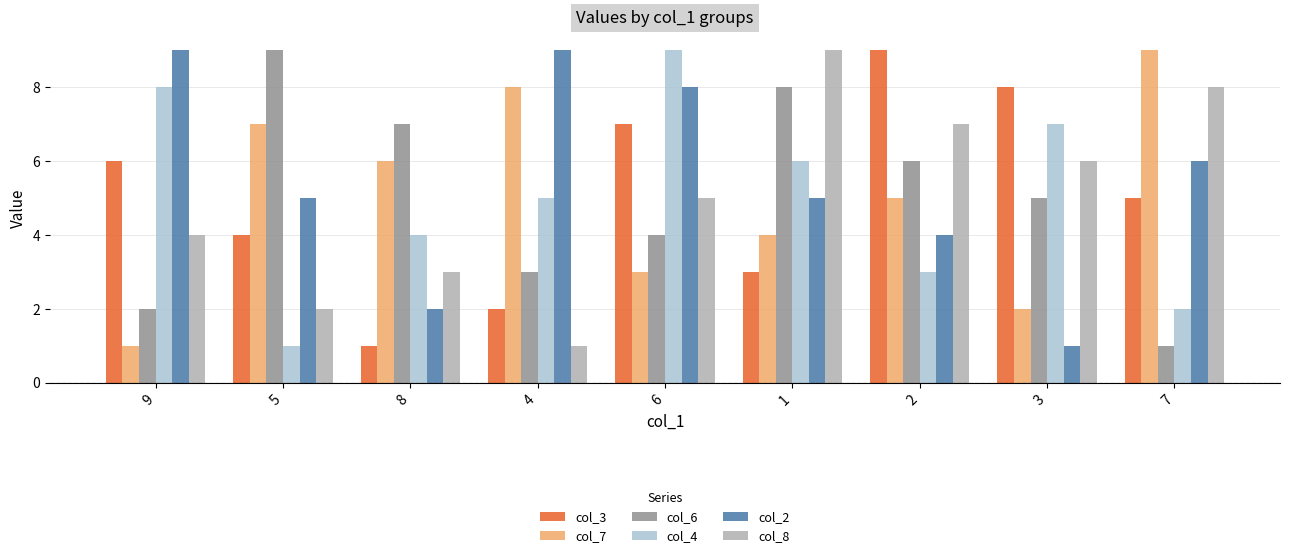

Reading left to right, transcribe all the data shown in this chart.

col_3: 9=6	5=4	8=1	4=2	6=7	1=3	2=9	3=8	7=5
col_7: 9=1	5=7	8=6	4=8	6=3	1=4	2=5	3=2	7=9
col_6: 9=2	5=9	8=7	4=3	6=4	1=8	2=6	3=5	7=1
col_4: 9=8	5=1	8=4	4=5	6=9	1=6	2=3	3=7	7=2
col_2: 9=9	5=5	8=2	4=9	6=8	1=5	2=4	3=1	7=6
col_8: 9=4	5=2	8=3	4=1	6=5	1=9	2=7	3=6	7=8